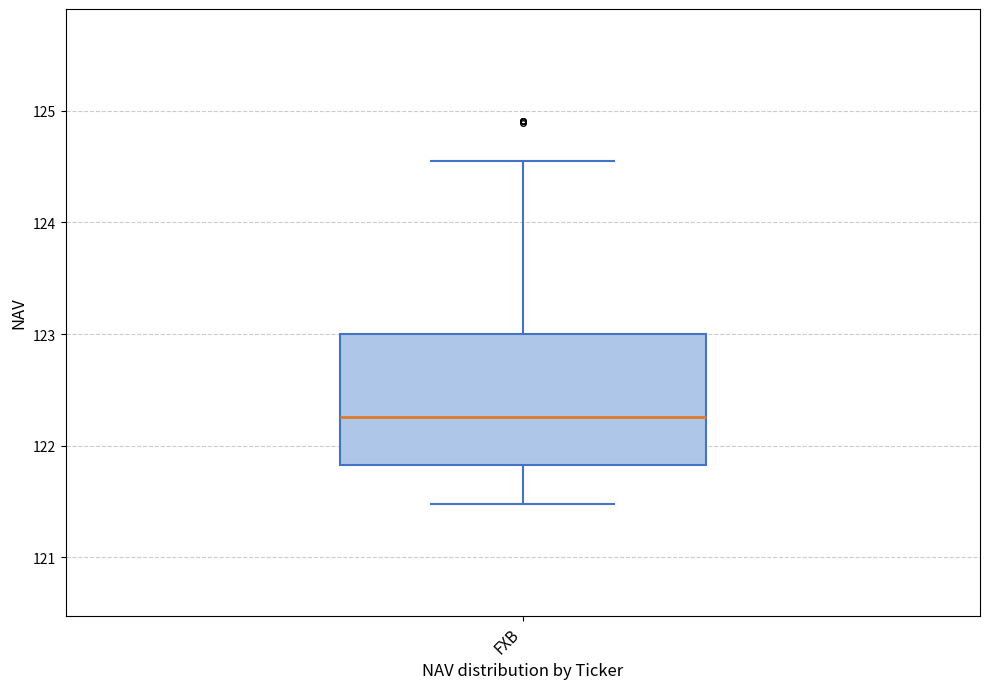

Where does the median line of the box for FXB sit on the y-axis? The values are not printed on the chart, so give them approximately, as read against the axis.

122.3